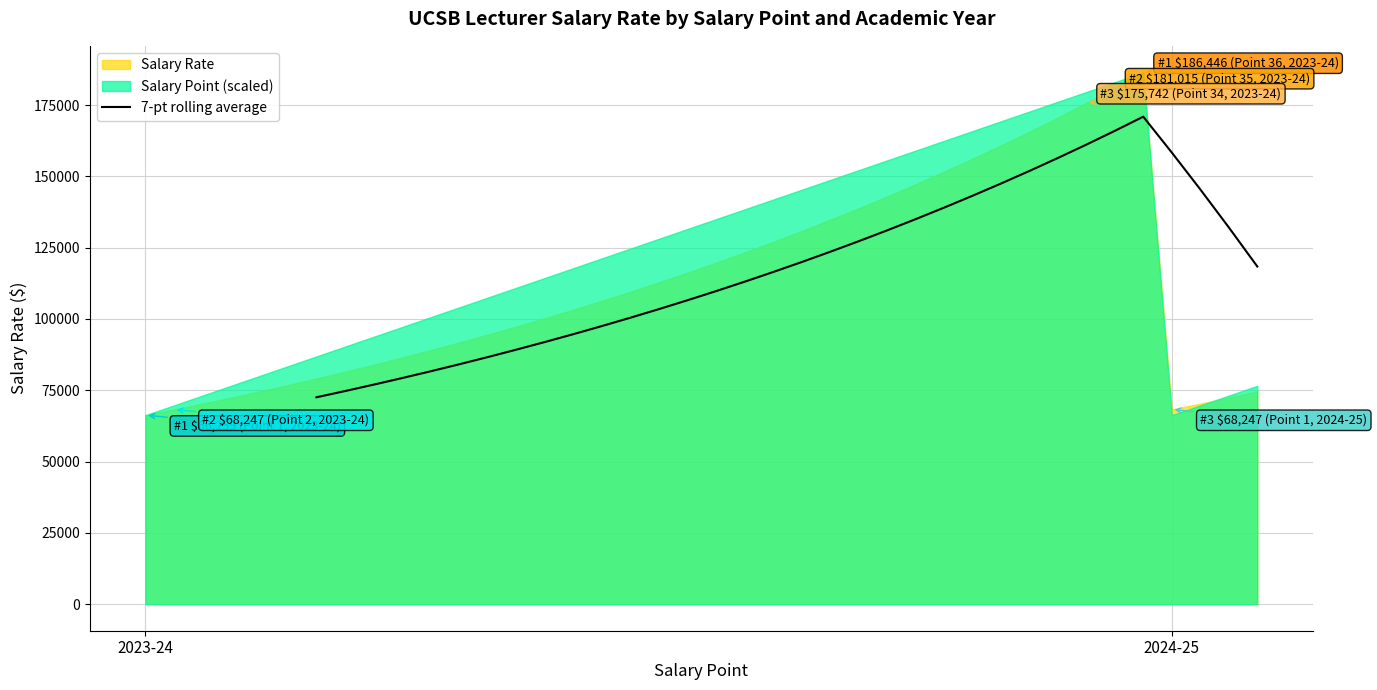

Does the chart have visible grid lines?

Yes